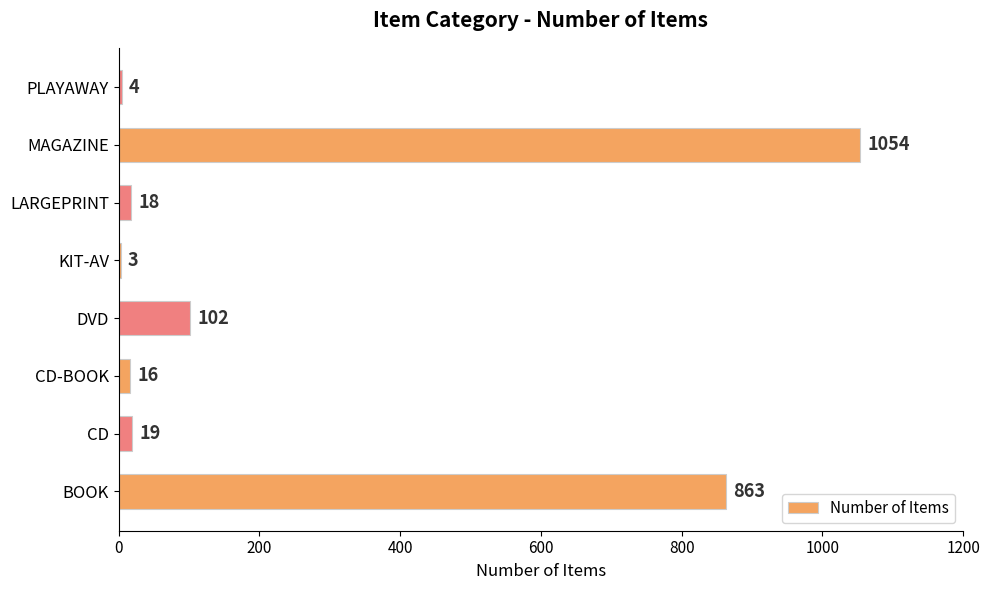

True or false: the data shows 1550 at MAGAZINE.

False